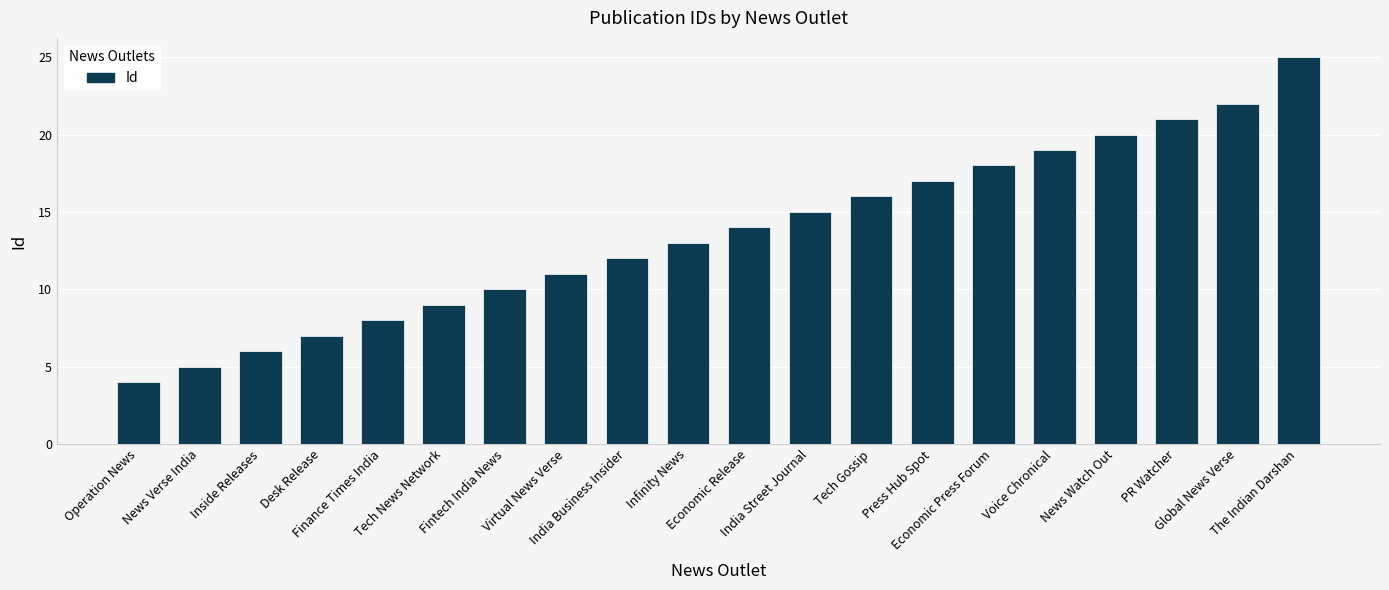

What is the sum of the values at Virtual News Verse and Economic Release?

25